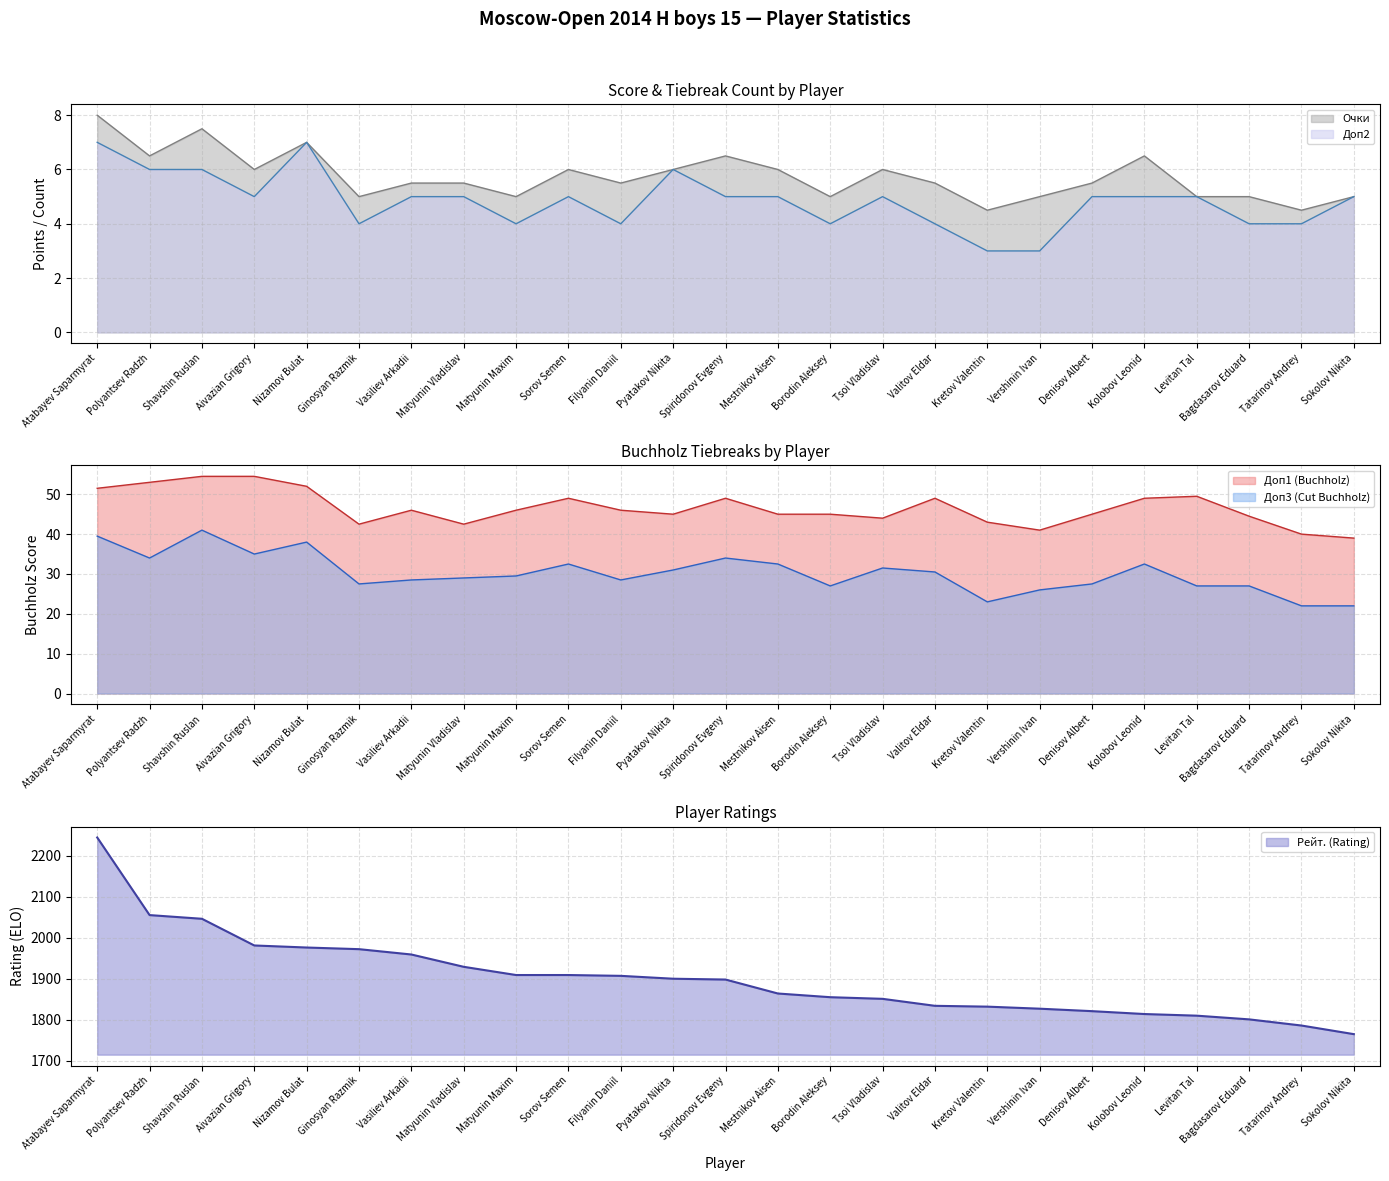

What is the maximum value for Очки?

8.0